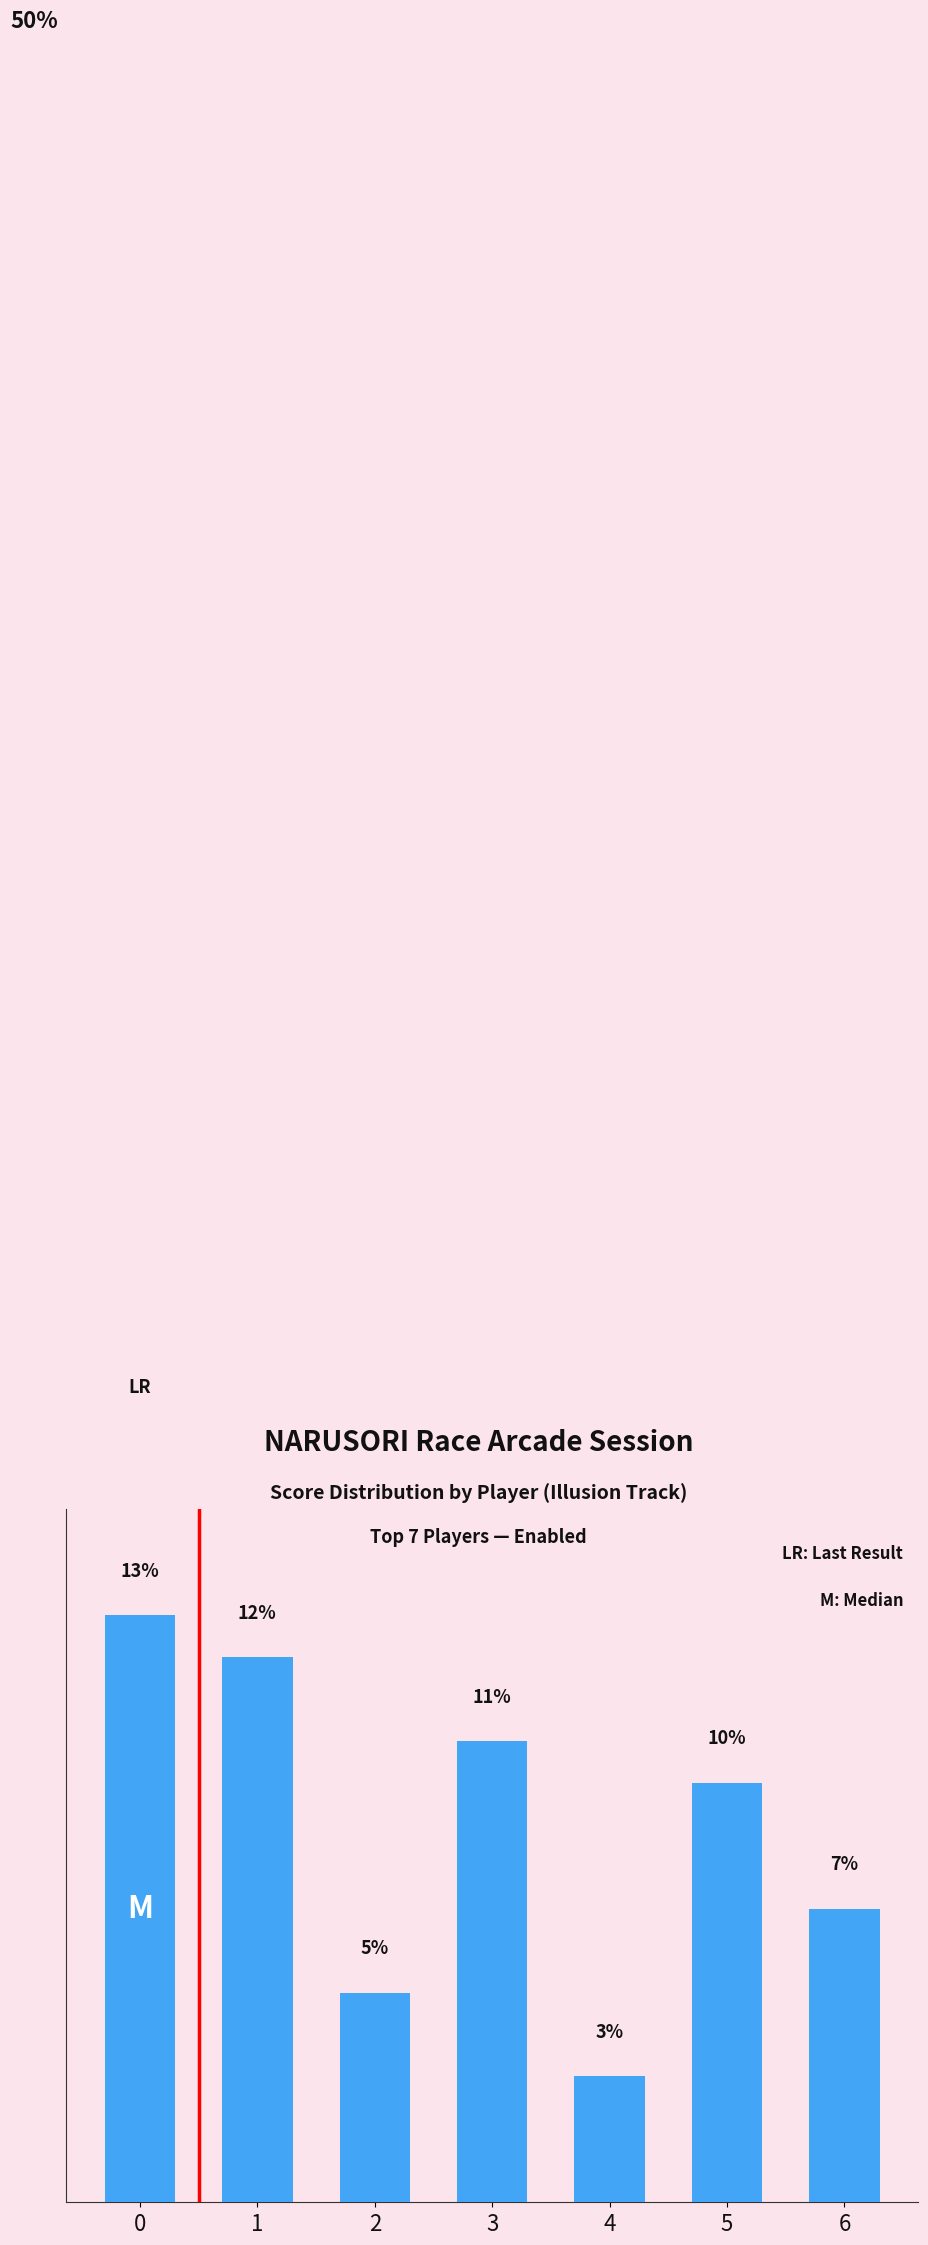

Approximately how many times larger is the value at 0 compared to 6?

2.0